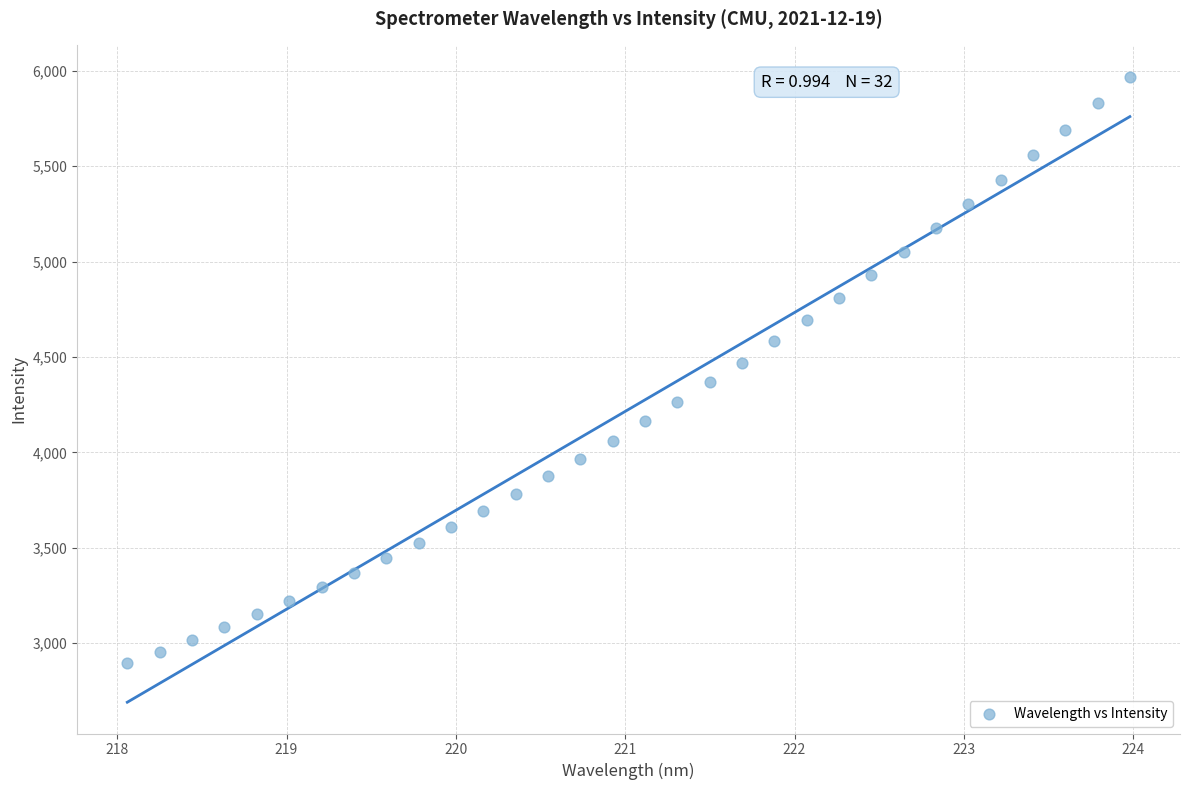

What is the range of X values (max minus min)?

5.9